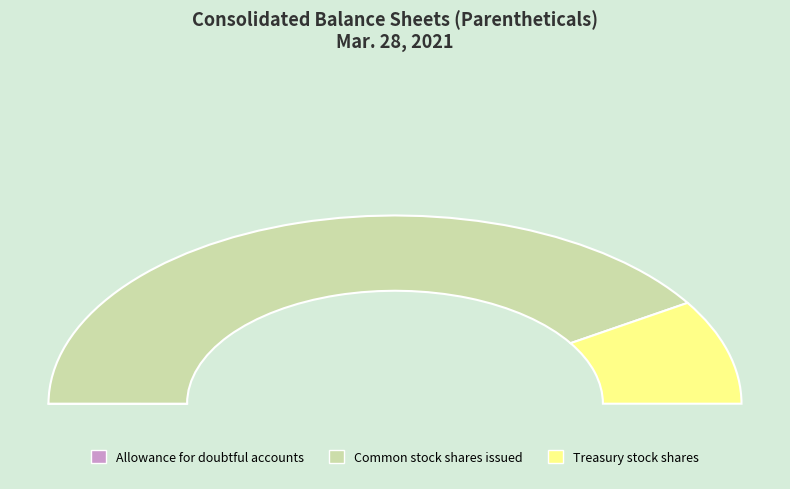

Is there any slice that represents more than half of the pie?

Yes